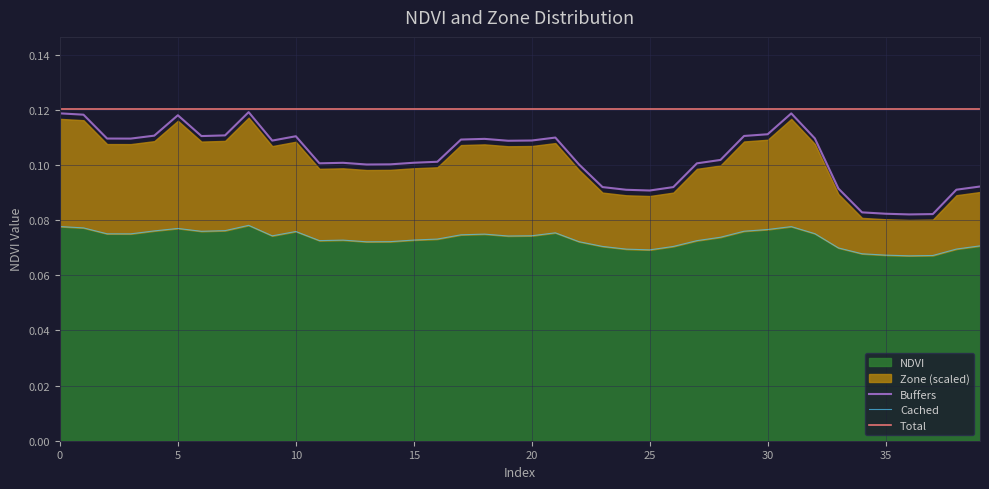

True or false: NDVI and Zone intersect in this chart.

False